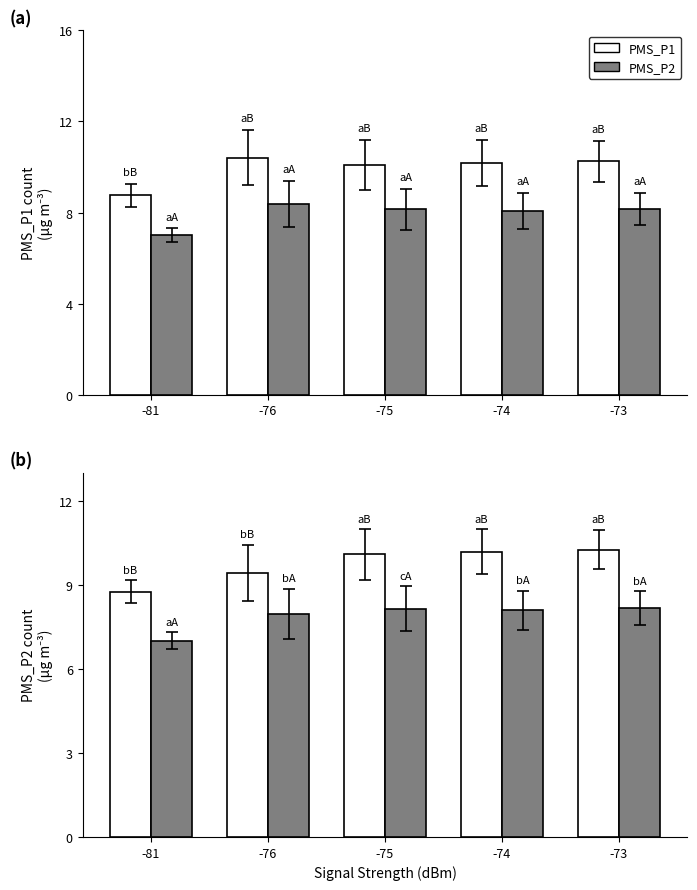

Where is PMS_P2 nearest to the value 7?

-81